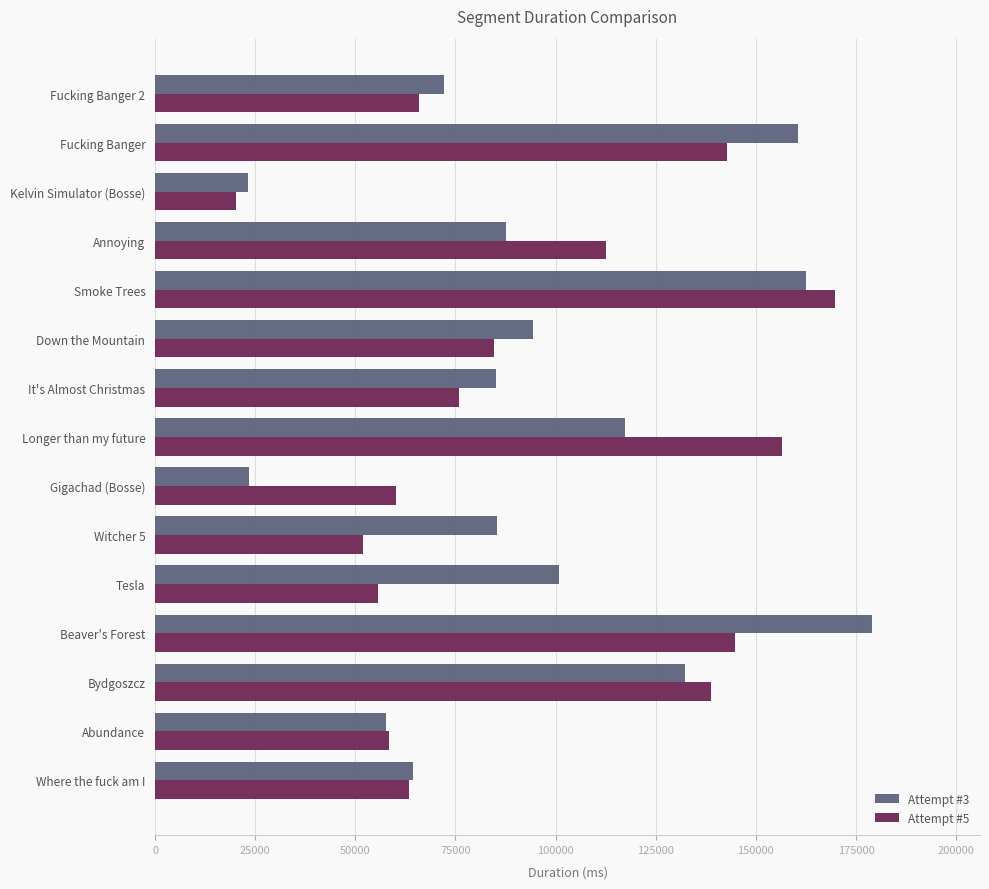

At which category is the sum across all series the highest?

Smoke Trees